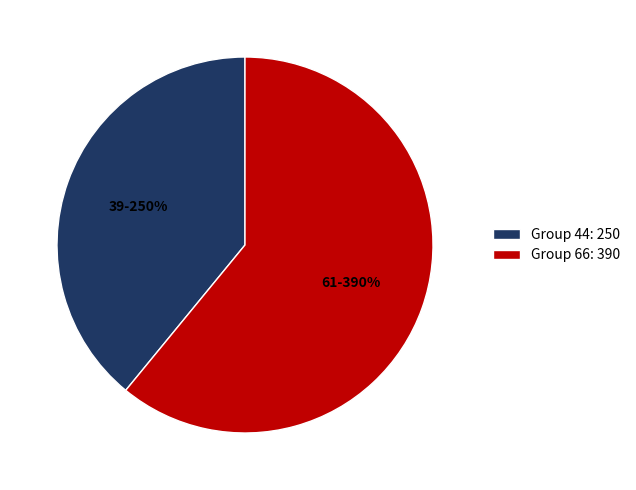

Which has a higher value, 66 or 44?

66